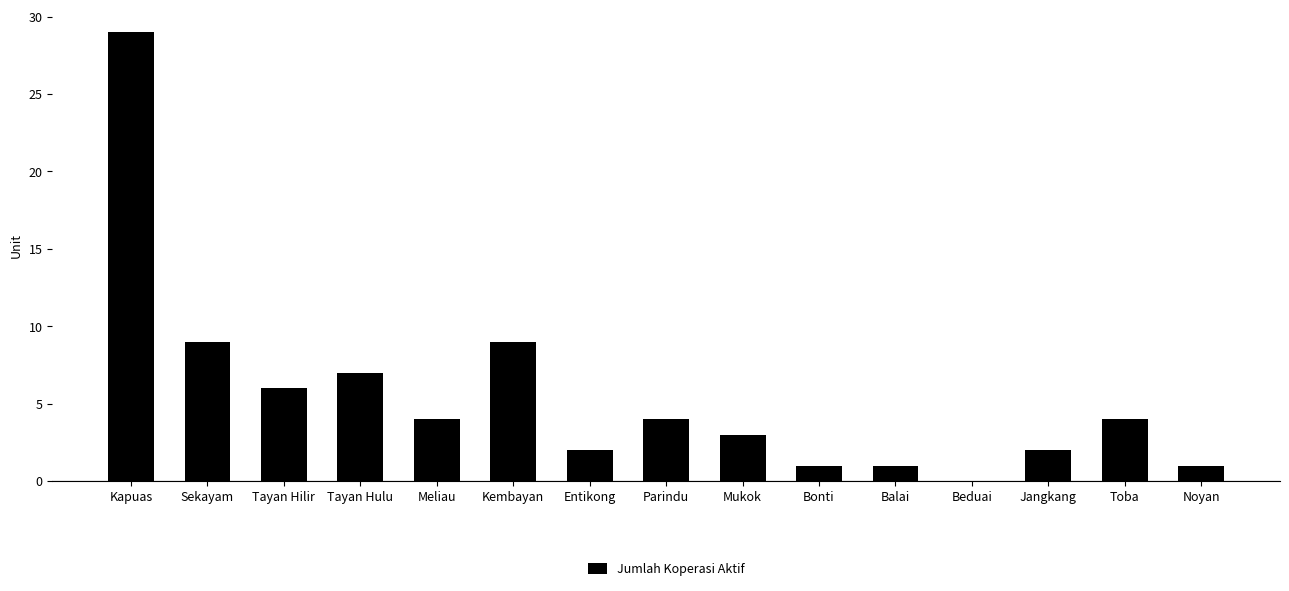

Which has a higher value, Kapuas or Tayan Hulu?

Kapuas